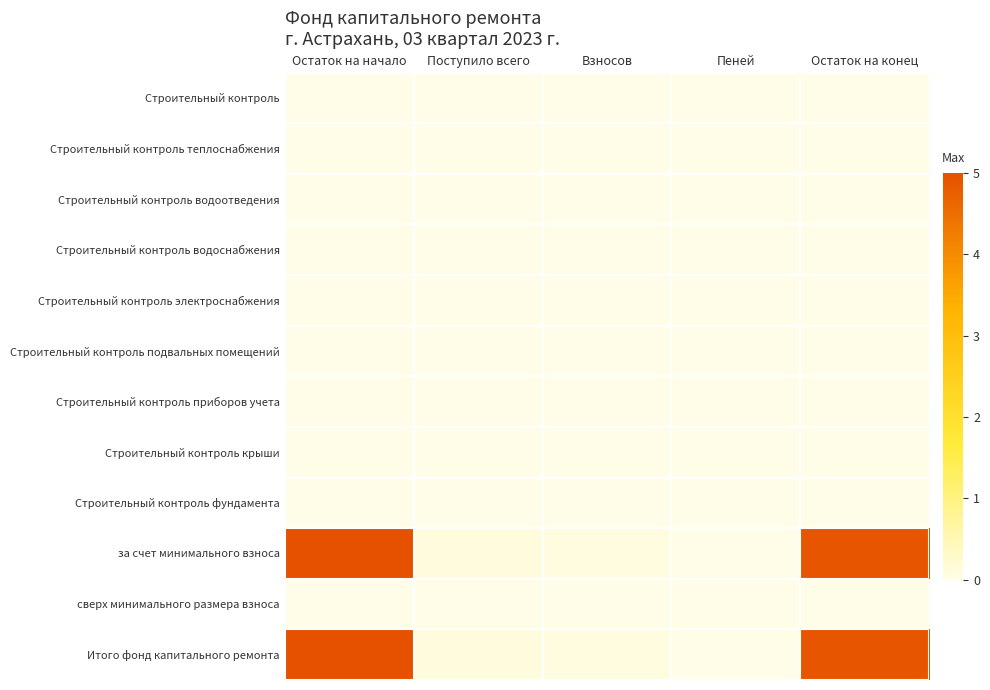

Between Остаток на конец and Остаток на начало, which is larger?

Остаток на конец